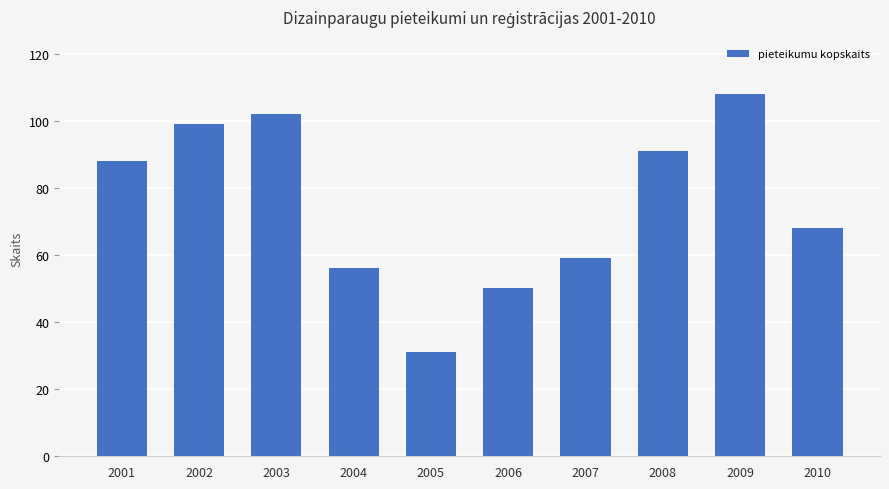

How many bars are there in total?

10